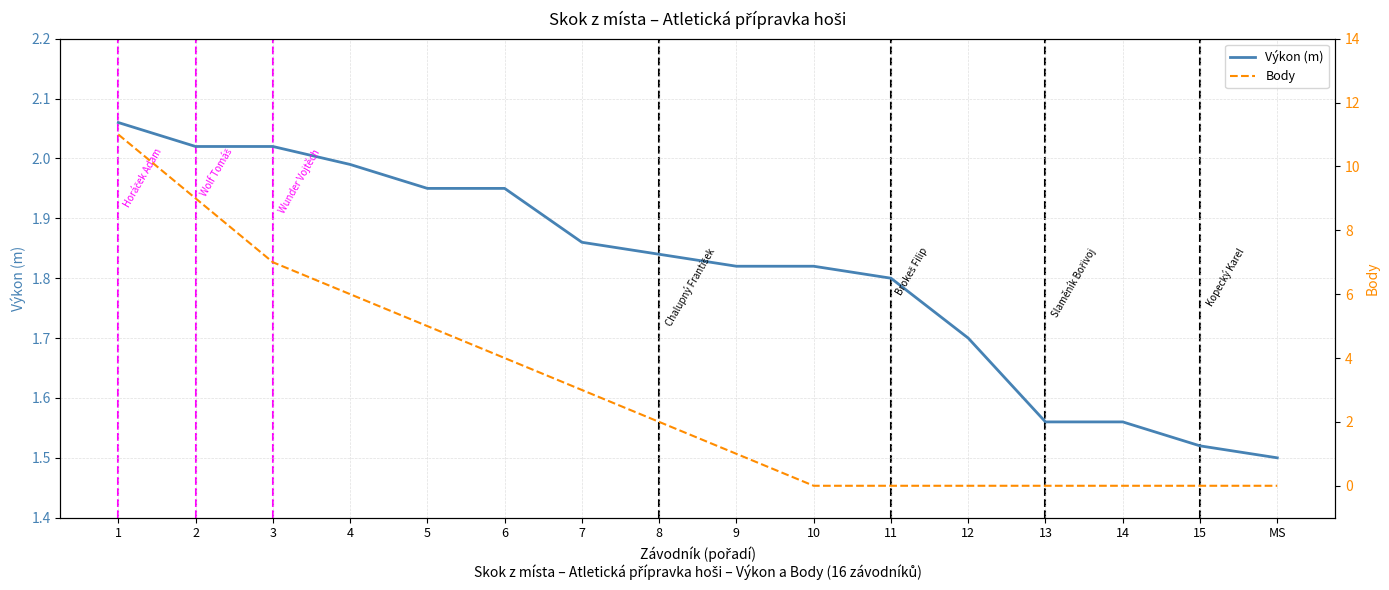

At how many categories does at least one series exceed 3?

6